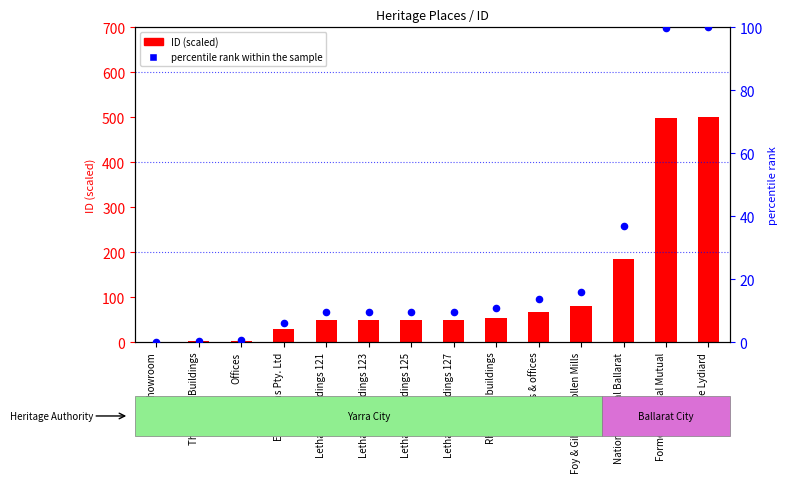

Which series has the largest total across all categories?

ID (scaled)